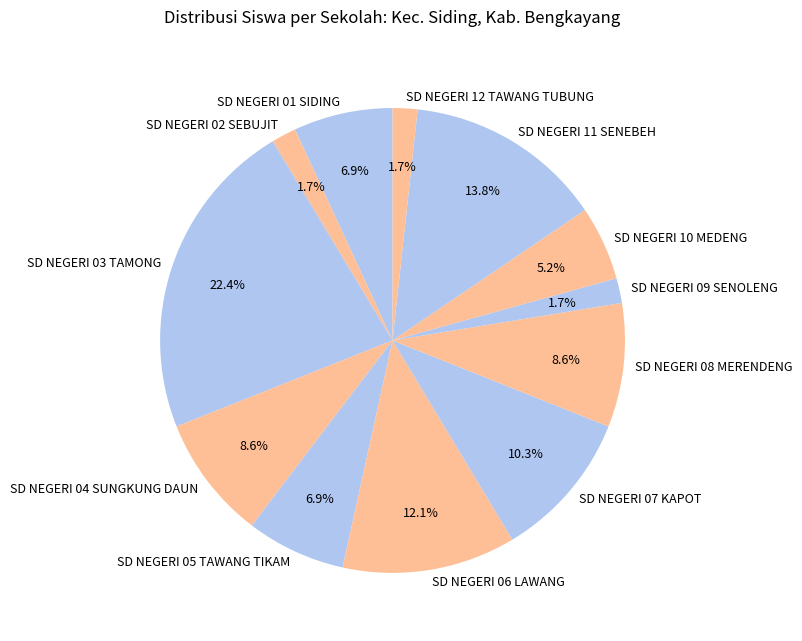

Which category has the biggest portion of the pie?

SD NEGERI 03 TAMONG